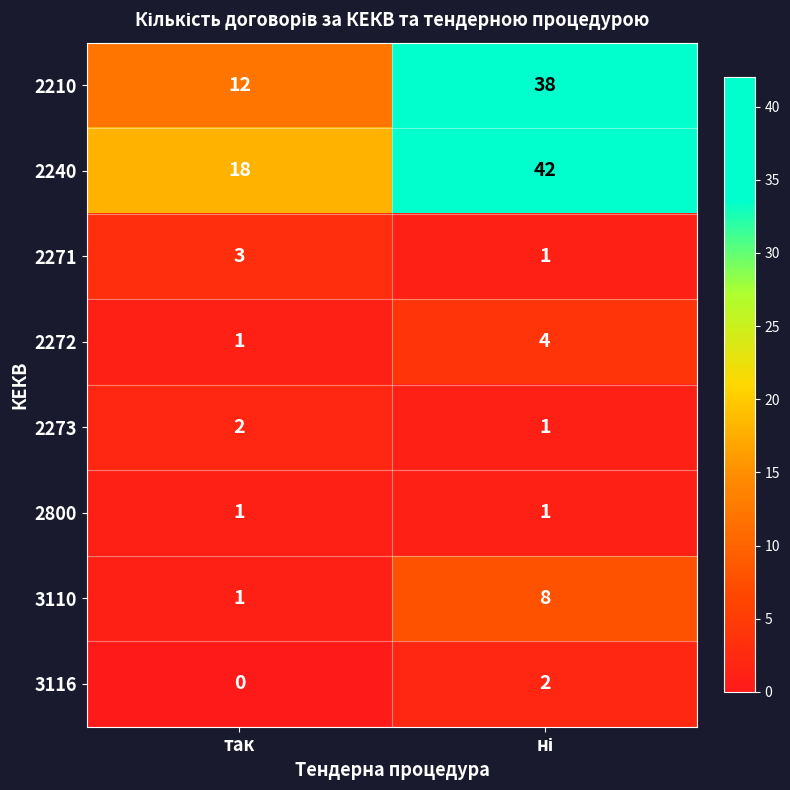

What is the average value of the 2240 series?

30